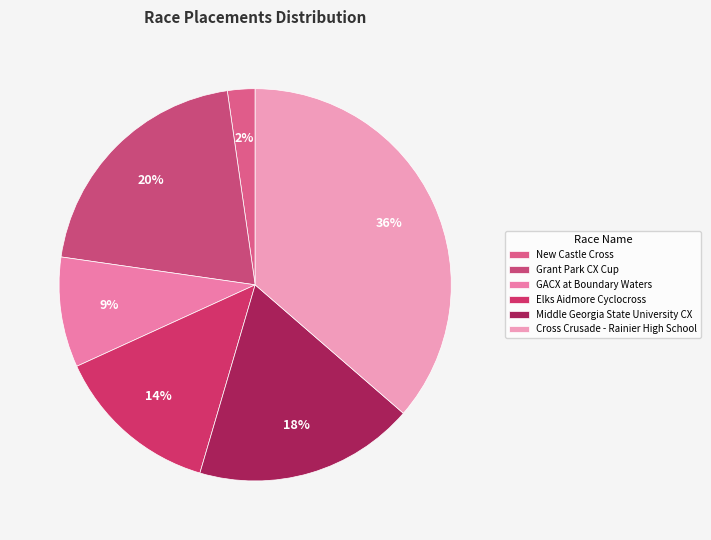

To the nearest percent, what percentage of the pie is Elks Aidmore Cyclocross?

14%